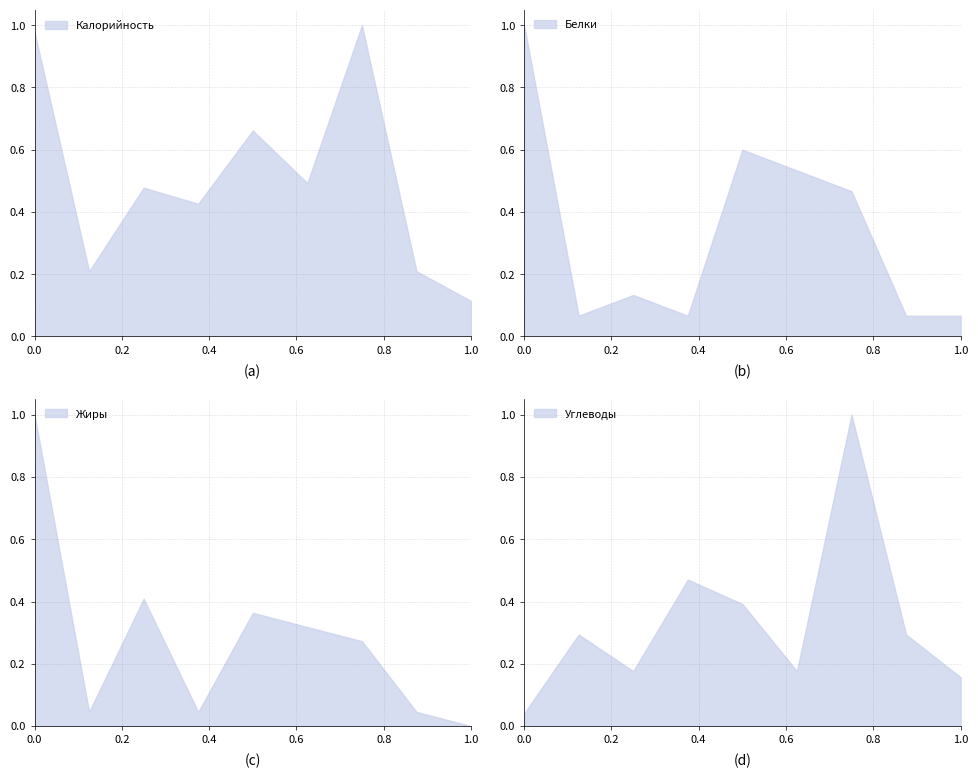

How many data points in Жиры are above 0?

8